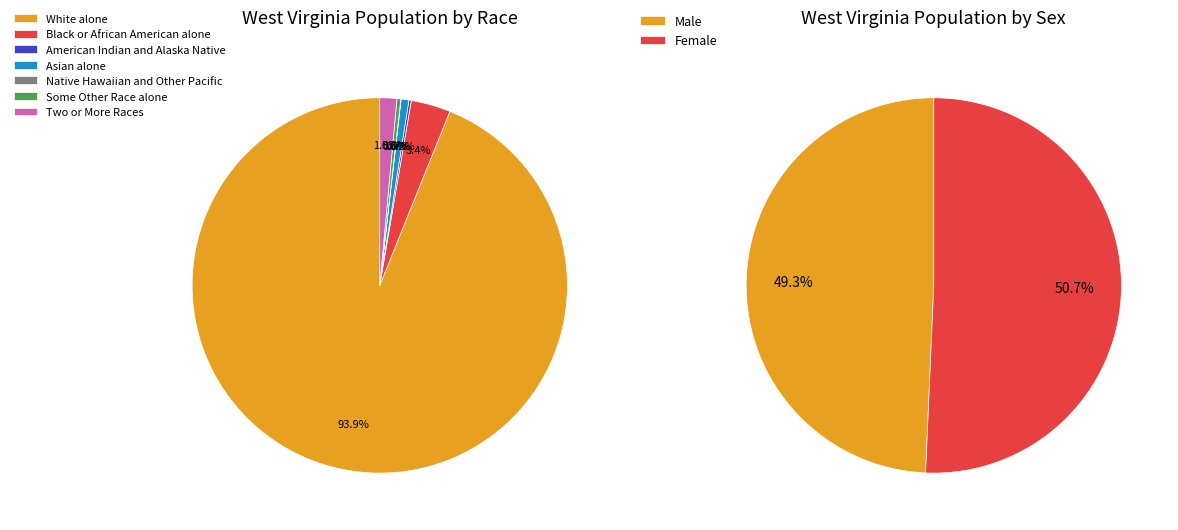

What is the total percentage of Black or African American alone and White alone?

97.3%